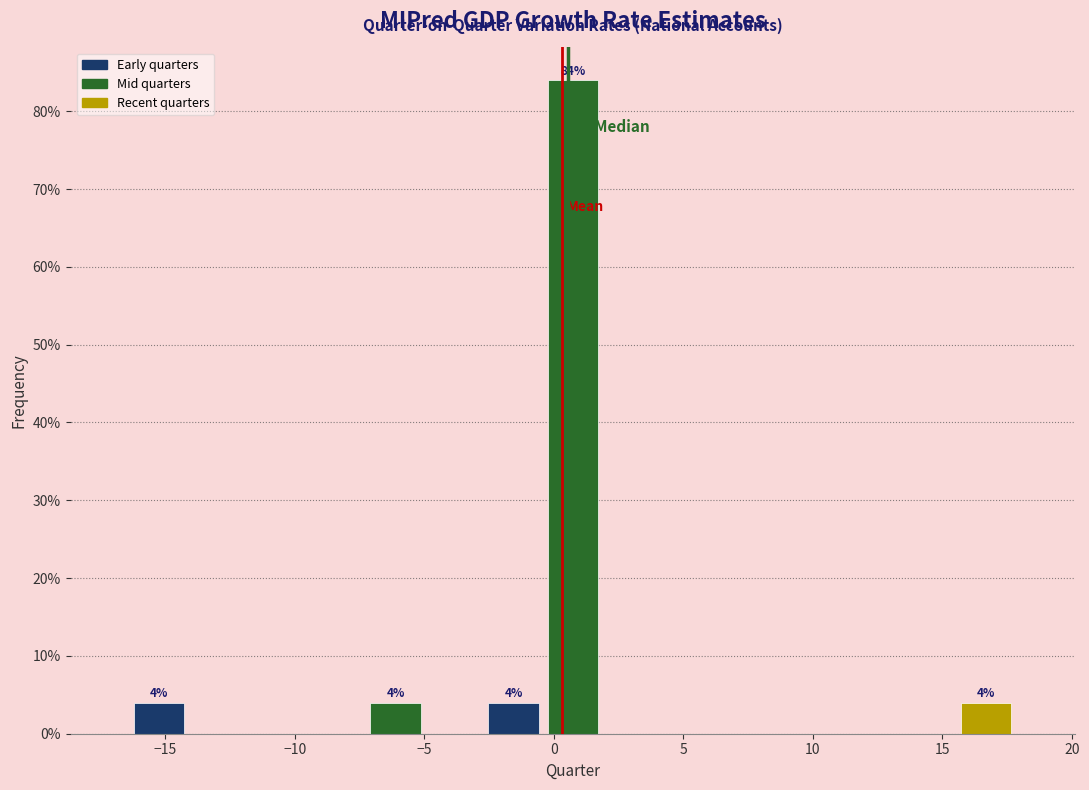

Over which range of the x-axis is the bar tallest?

-0.5 to 2.0